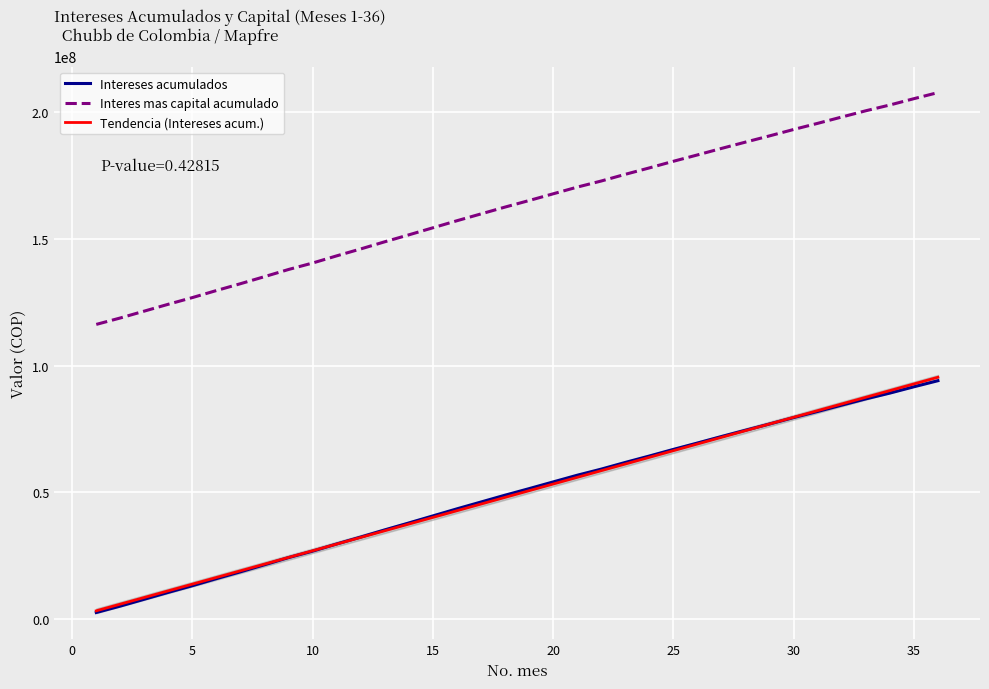

True or false: Interes mas capital acumulado and Intereses acumulados cross at least once.

False